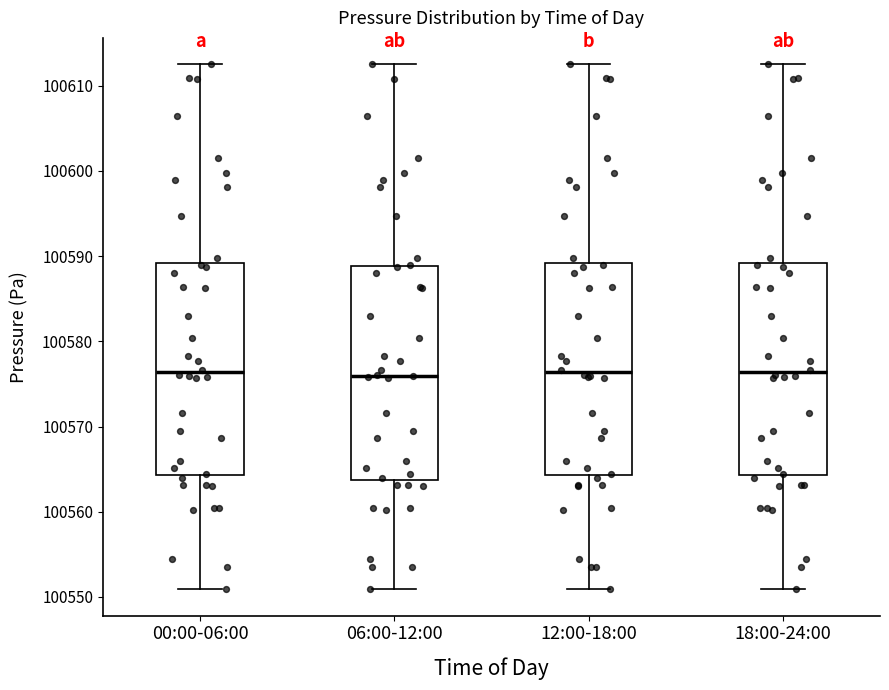

Reading left to right, transcribe this box plot: for each box, give where its median line is, the range the box spans, and where its two whiskers end, as read against the y-axis. The values are not printed on the chart, so give them approximately, as read against the axis.

00:00-06:00: median 100576, box 100564 to 100589, whiskers 100551 to 100613
06:00-12:00: median 100576, box 100564 to 100589, whiskers 100551 to 100613
12:00-18:00: median 100576, box 100564 to 100589, whiskers 100551 to 100613
18:00-24:00: median 100576, box 100564 to 100589, whiskers 100551 to 100613